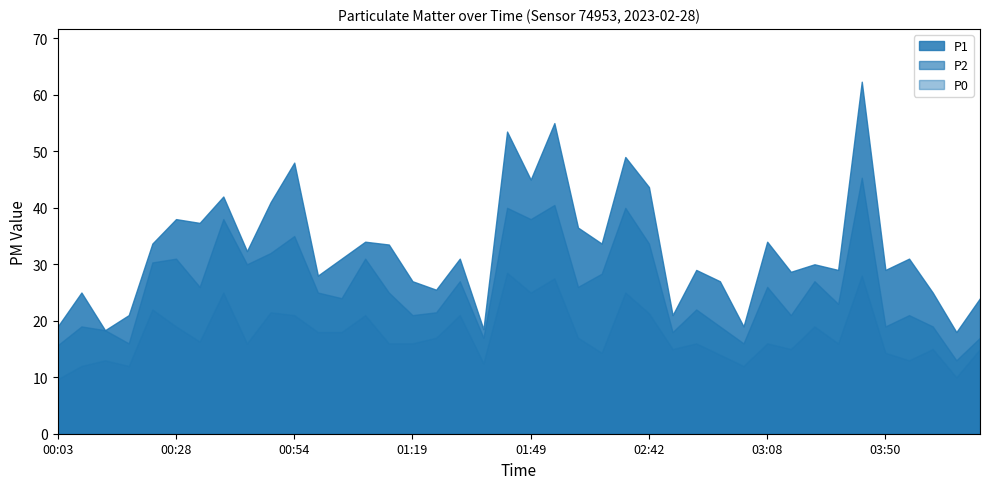

Reading right to left, what are all the values shown in this chart?

P1: 04:11=24.0	04:06=18.0	04:01=25.0	03:55=31.0	03:50=29.0	03:45=62.3	03:40=29.0	03:34=30.0	03:29=28.7	03:08=34.0	03:03=19.0	02:58=27.0	02:53=29.0	02:48=21.0	02:42=43.7	02:21=49.0	02:05=33.7	02:00=36.5	01:55=55.0	01:49=45.0	01:39=53.5	01:34=18.5	01:29=31.0	01:24=25.5	01:19=27.0	01:14=33.5	01:09=34.0	01:04=31.0	00:59=28.0	00:54=48.0	00:49=41.0	00:44=32.3	00:38=42.0	00:33=37.3	00:28=38.0	00:23=33.7	00:18=21.0	00:13=18.3	00:08=25.0	00:03=19.0
P2: 04:11=17.0	04:06=13.0	04:01=19.0	03:55=21.0	03:50=19.0	03:45=45.3	03:40=23.0	03:34=27.0	03:29=21.0	03:08=26.0	03:03=16.0	02:58=19.0	02:53=22.0	02:48=18.0	02:42=33.7	02:21=40.0	02:05=28.3	02:00=26.0	01:55=40.5	01:49=38.0	01:39=40.0	01:34=17.0	01:29=27.0	01:24=21.5	01:19=21.0	01:14=25.0	01:09=31.0	01:04=24.0	00:59=25.0	00:54=35.0	00:49=32.0	00:44=30.0	00:38=38.0	00:33=26.0	00:28=31.0	00:23=30.3	00:18=16.0	00:13=18.3	00:08=19.0	00:03=15.7
P0: 04:11=15.0	04:06=10.0	04:01=15.0	03:55=13.0	03:50=14.3	03:45=28.0	03:40=16.0	03:34=19.0	03:29=15.0	03:08=16.0	03:03=12.0	02:58=14.0	02:53=16.0	02:48=15.0	02:42=21.3	02:21=25.0	02:05=14.3	02:00=17.0	01:55=27.5	01:49=25.0	01:39=28.5	01:34=12.5	01:29=21.0	01:24=17.0	01:19=16.0	01:14=16.0	01:09=21.0	01:04=18.0	00:59=18.0	00:54=21.0	00:49=21.5	00:44=16.0	00:38=25.0	00:33=16.3	00:28=19.0	00:23=22.0	00:18=12.0	00:13=13.0	00:08=12.0	00:03=9.7